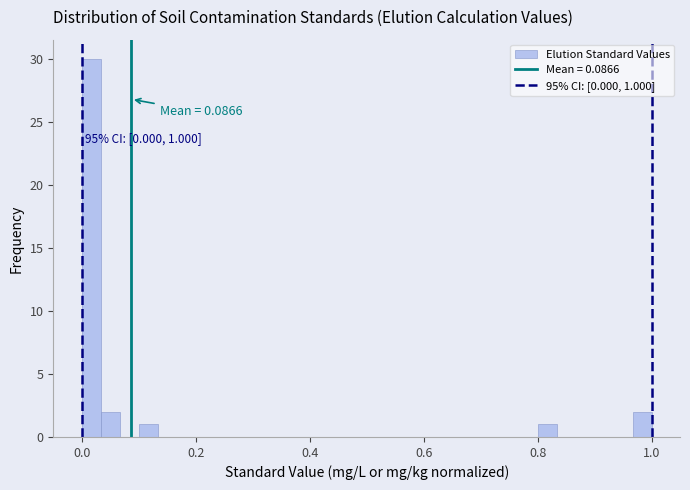

Read against the x-axis, roughly where is the centre of the tallest bar?

0.02